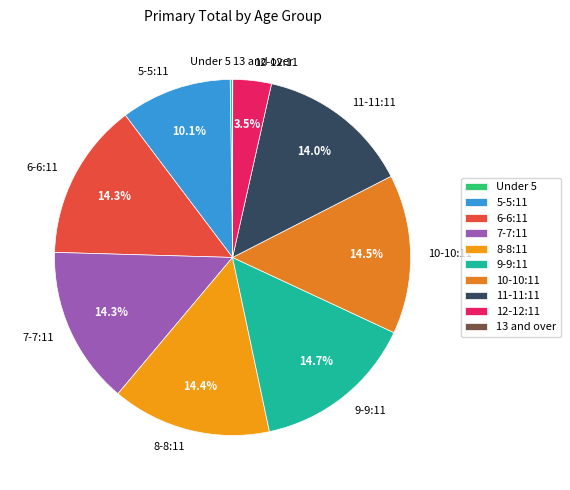

Do 12-12:11 and 7-7:11 together represent more than half of the pie?

No